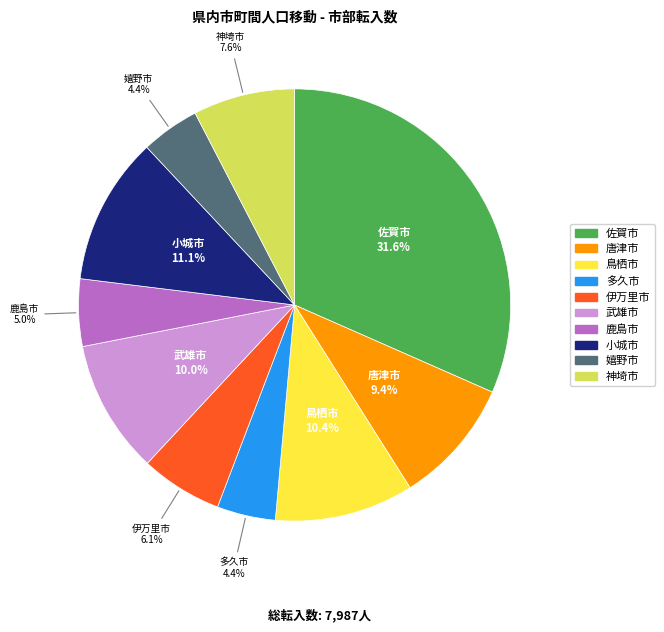

Between 武雄市 and 神埼市, which is larger?

武雄市